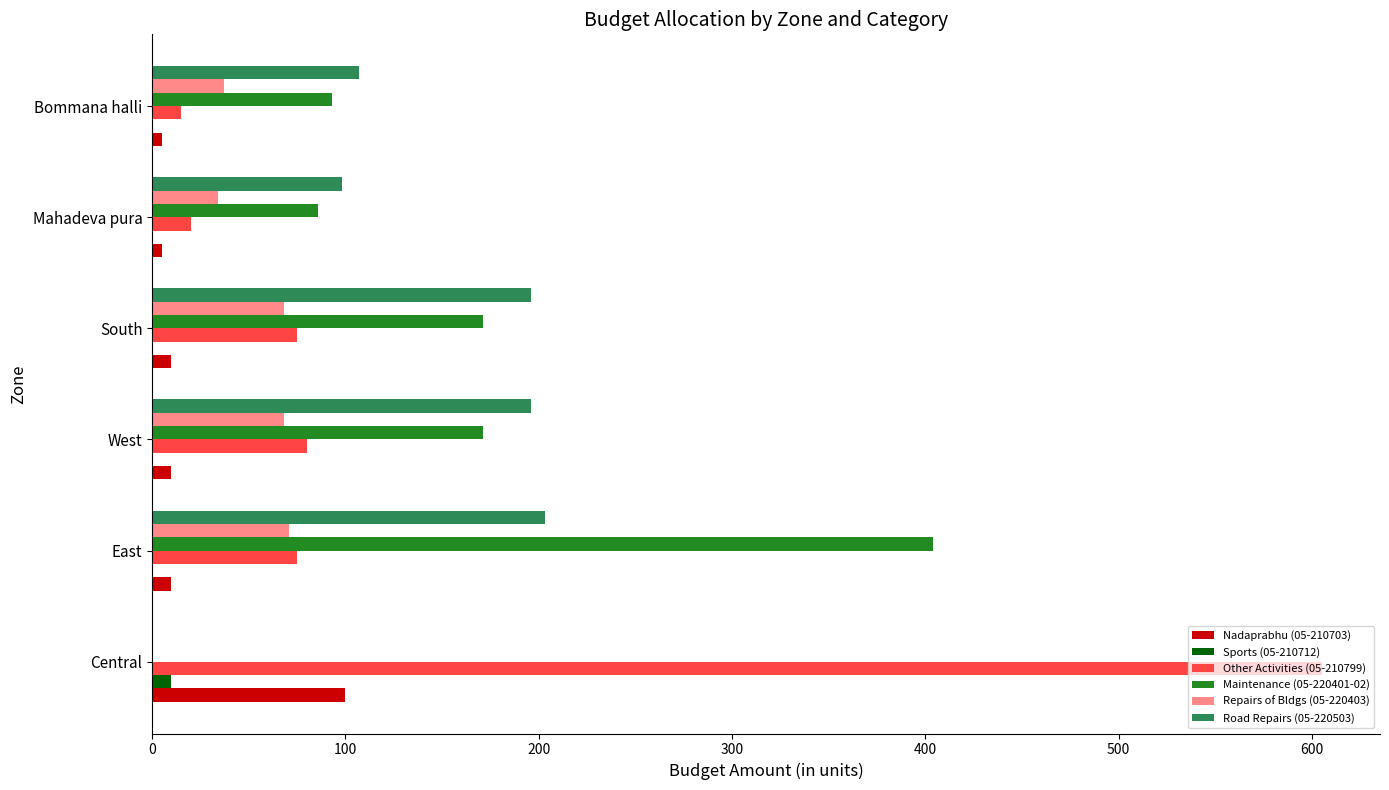

True or false: Maintenance (05-220401-02) has a value of 86 at Mahadeva pura.

True